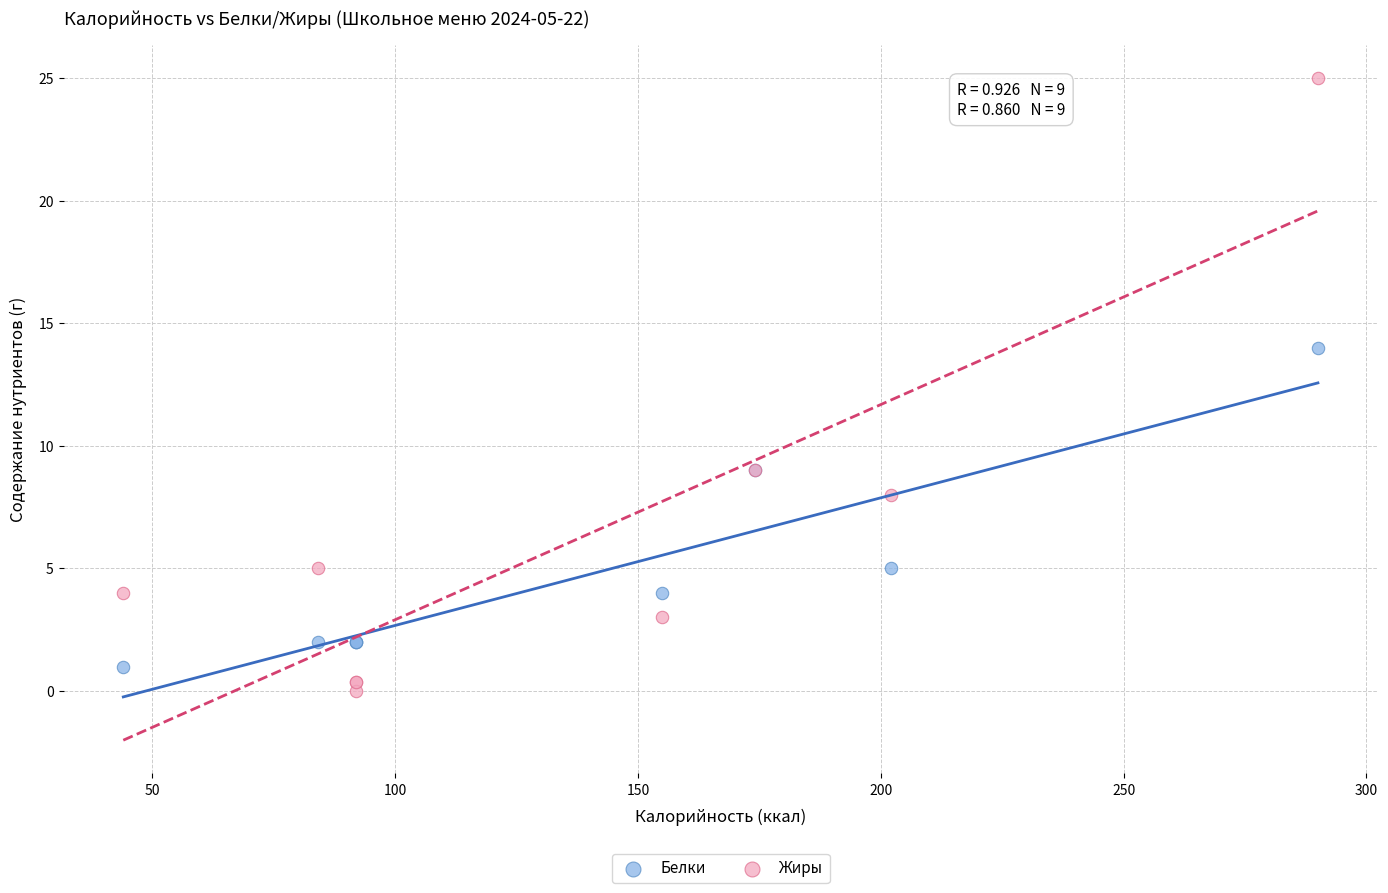

In the Жиры series, what Y value is closest to 12?

9.0